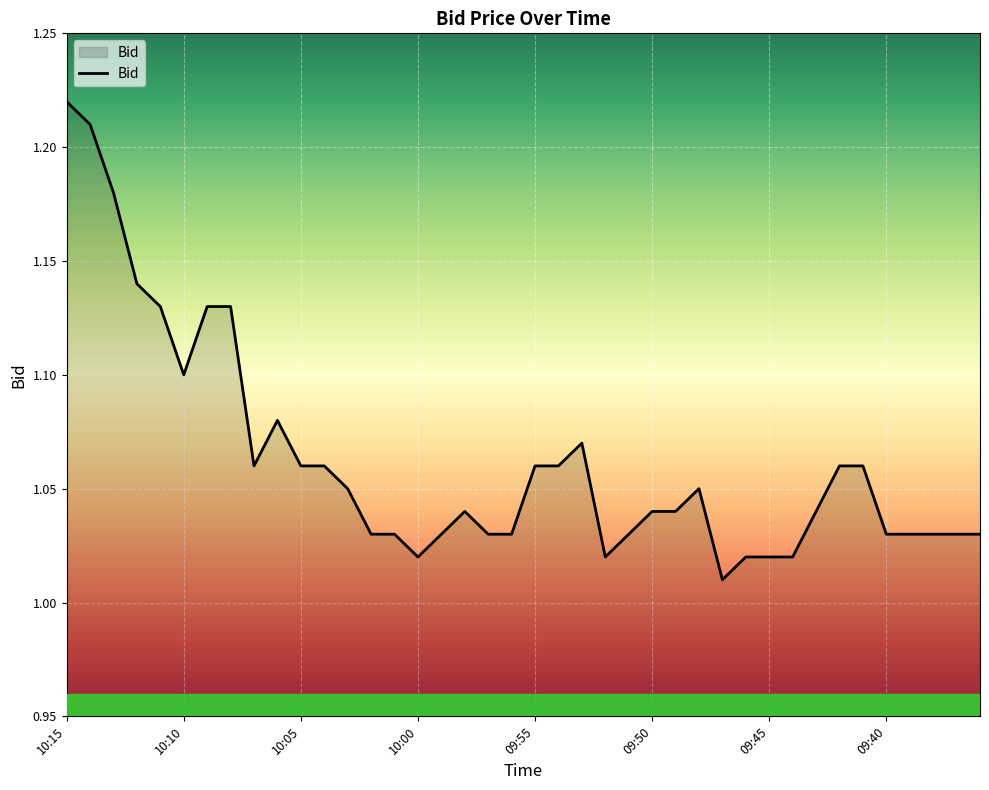

What is the difference between the maximum and second lowest values?

0.2